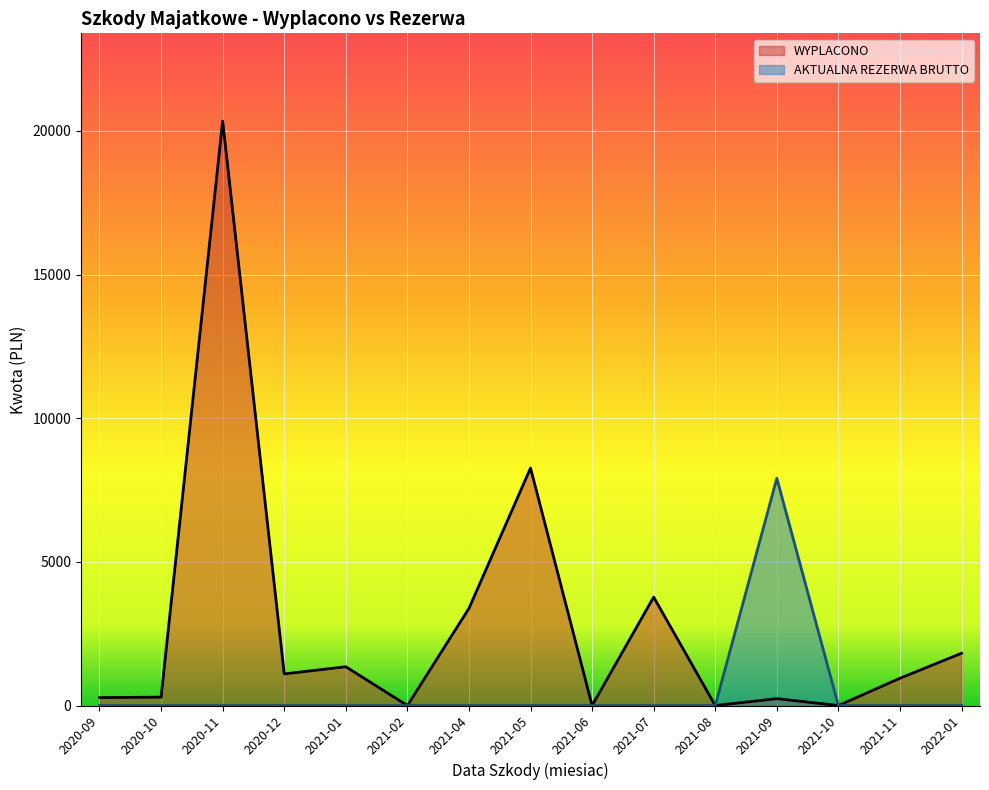

Count the number of data series in this chart.

2